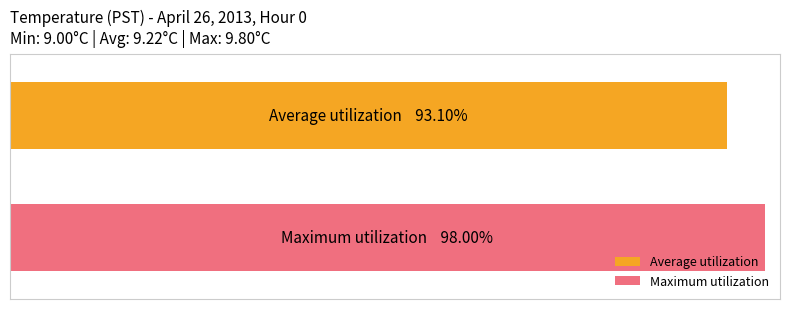

What are all the series names shown in the legend?

Average utilization, Maximum utilization